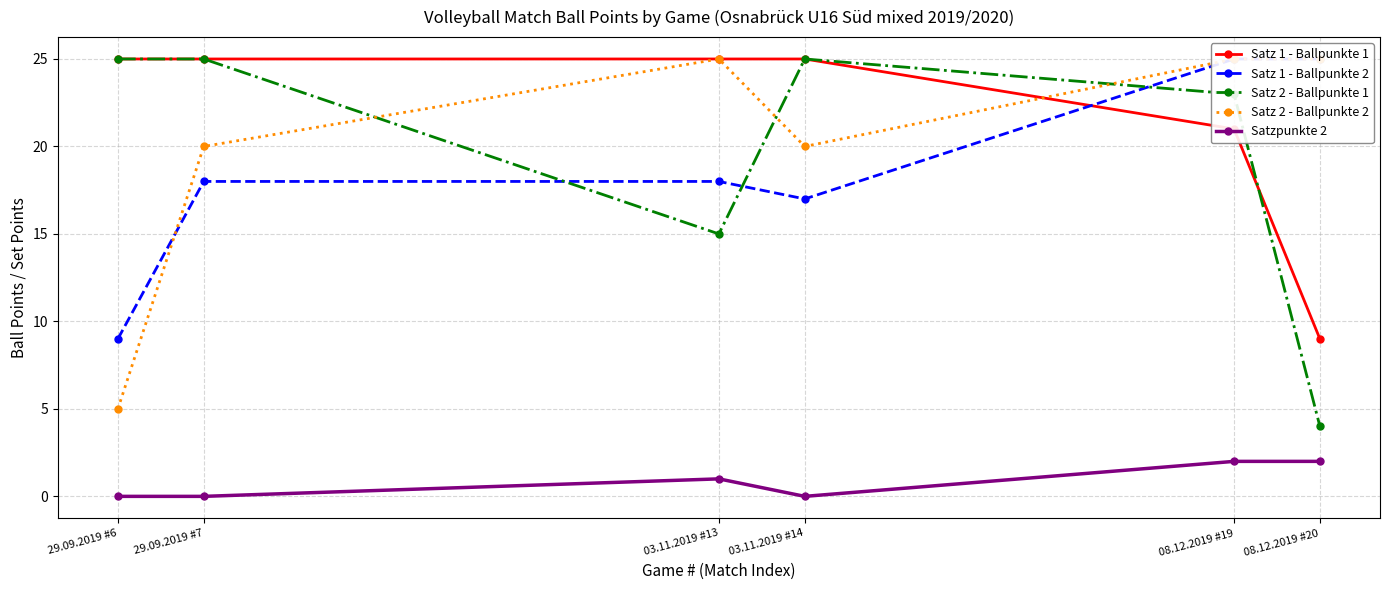

Rank the series at 08.12.2019 #20 from lowest to highest value.

Satzpunkte 2, Satz 2 - Ballpunkte 1, Satz 1 - Ballpunkte 1, Satz 1 - Ballpunkte 2, Satz 2 - Ballpunkte 2